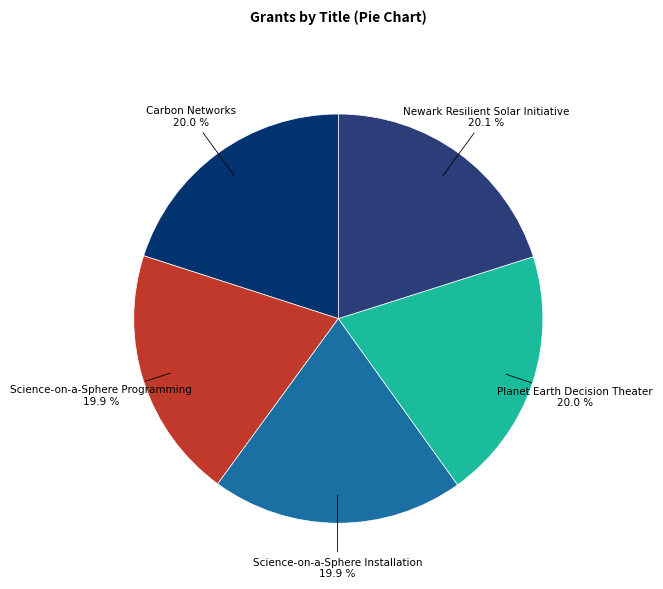

Does any single category account for the majority?

No